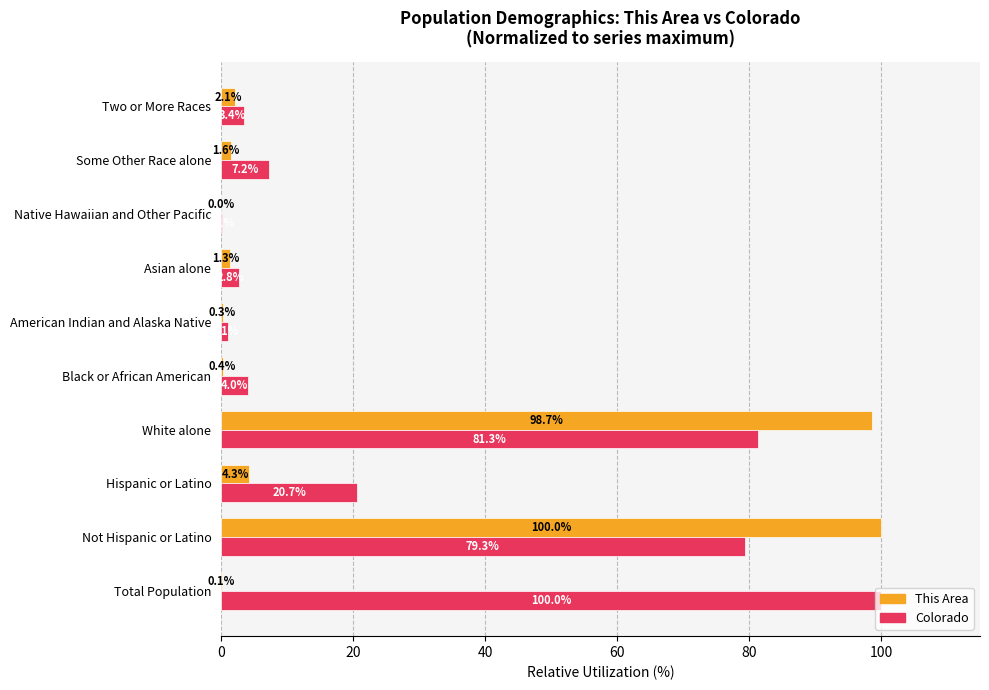

Count the number of data series in this chart.

2